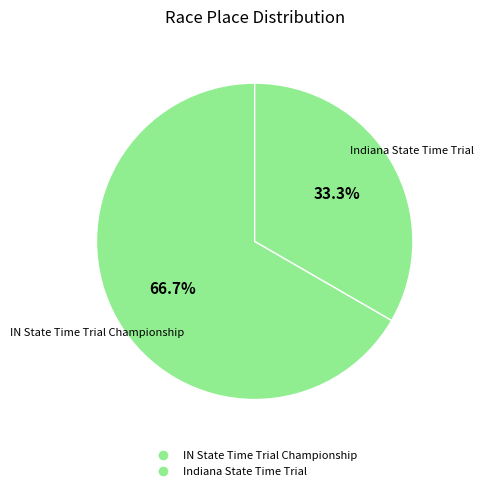

Does Indiana State Time Trial represent more than half of the total?

No